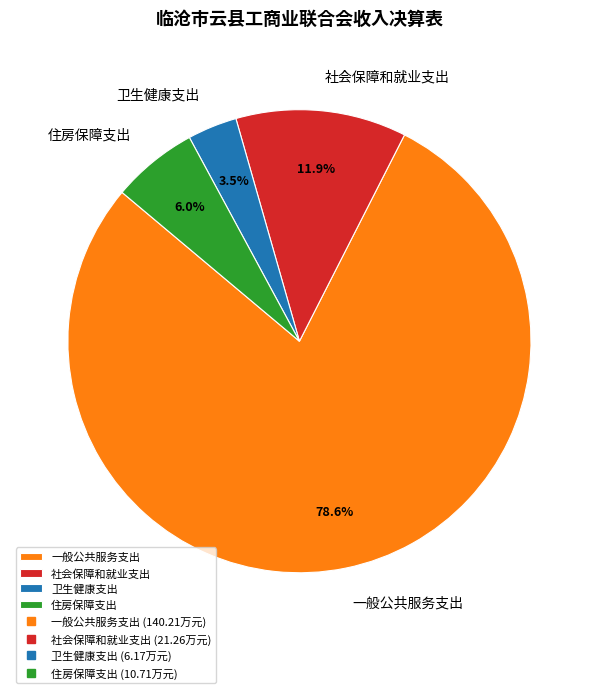

Does 一般公共服务支出 represent more than half of the total?

Yes